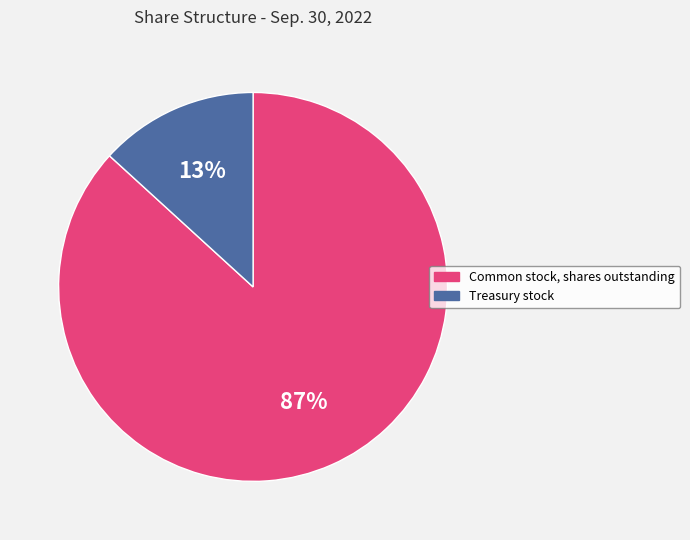

Do Treasury stock and Common stock, shares outstanding together represent more than half of the pie?

Yes